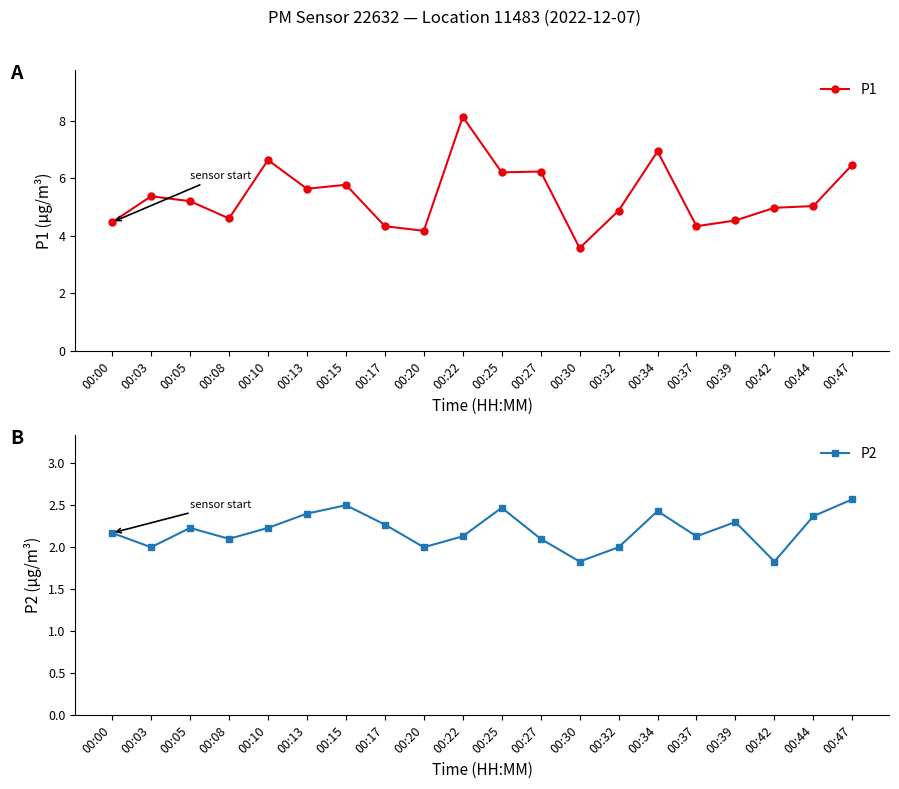

At how many categories does at least one series exceed 6?

6